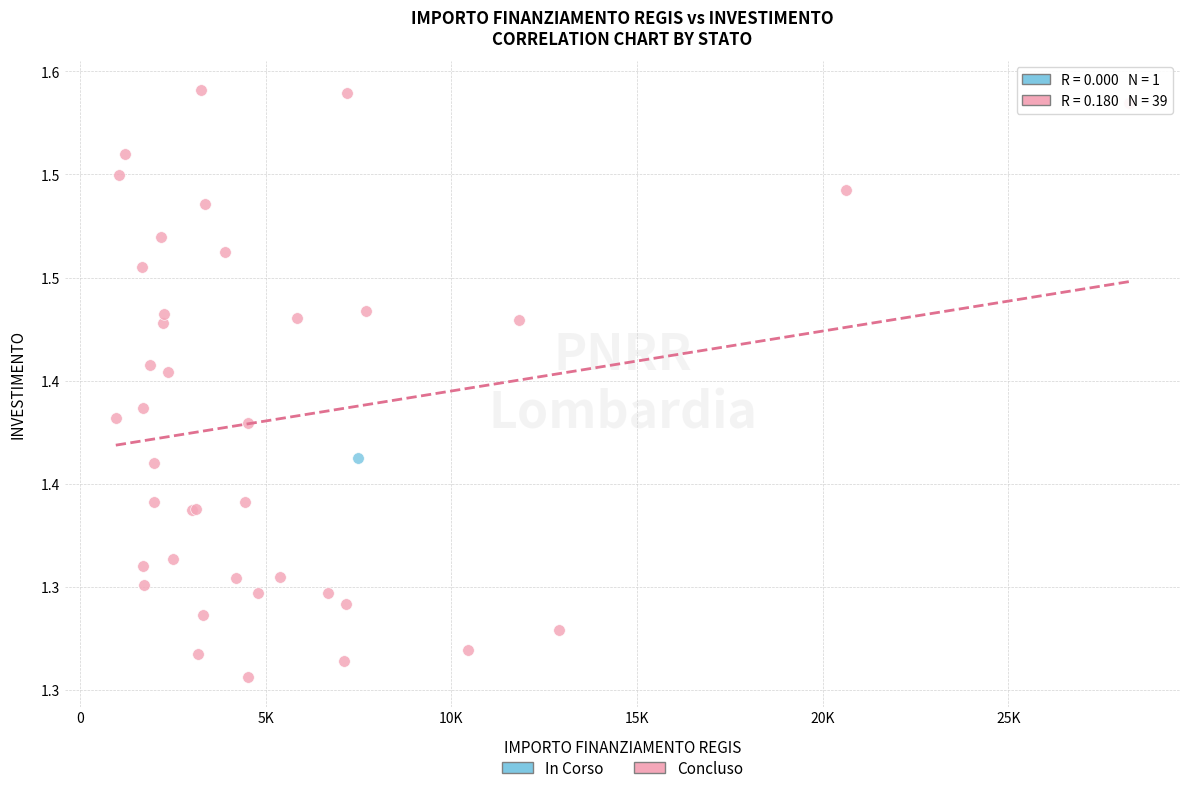

What are all the series names shown in the legend?

In Corso, Concluso